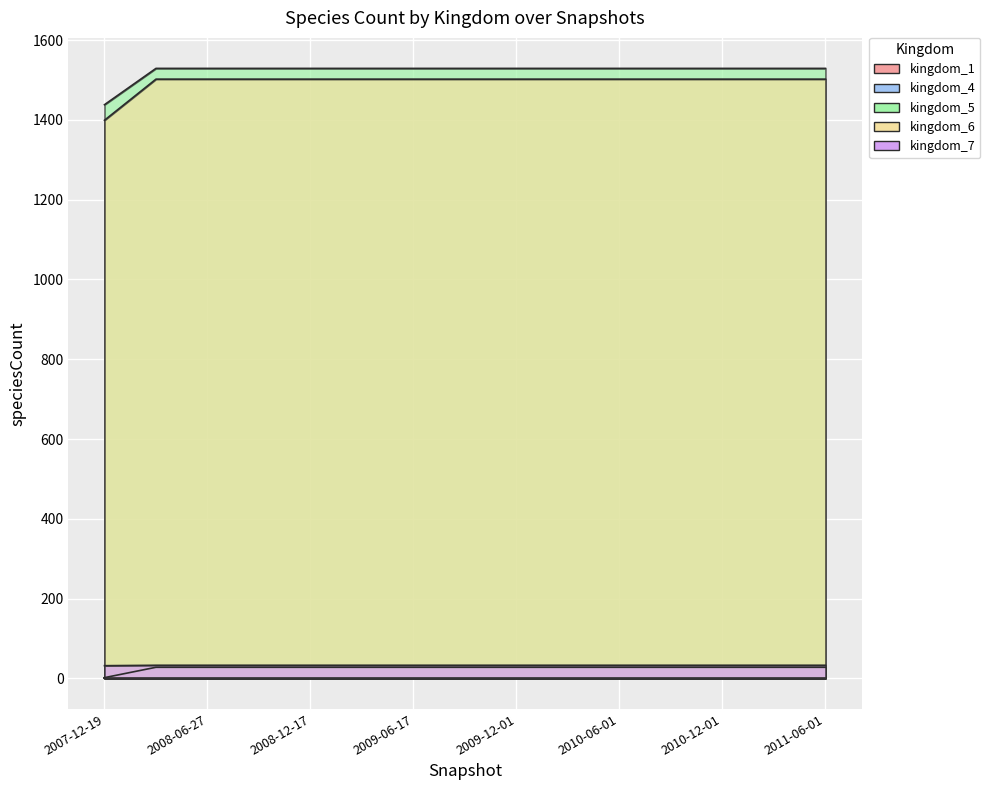

The value of kingdom_6 at 2009-09-25 is 49. True or false?

False